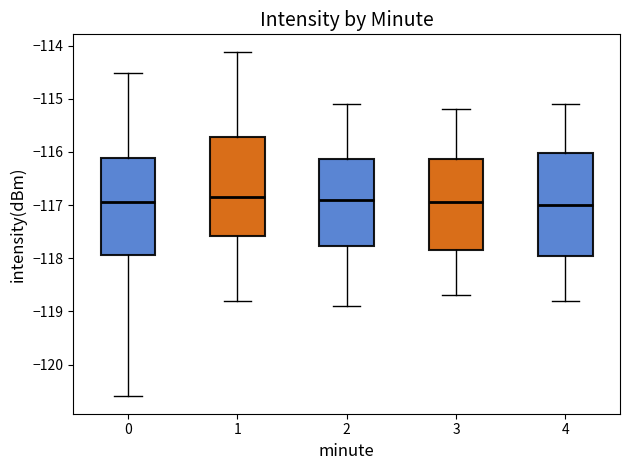

Where does the lower whisker of the box at x = 1 end on the y-axis? The values are not printed on the chart, so give them approximately, as read against the axis.

-118.8